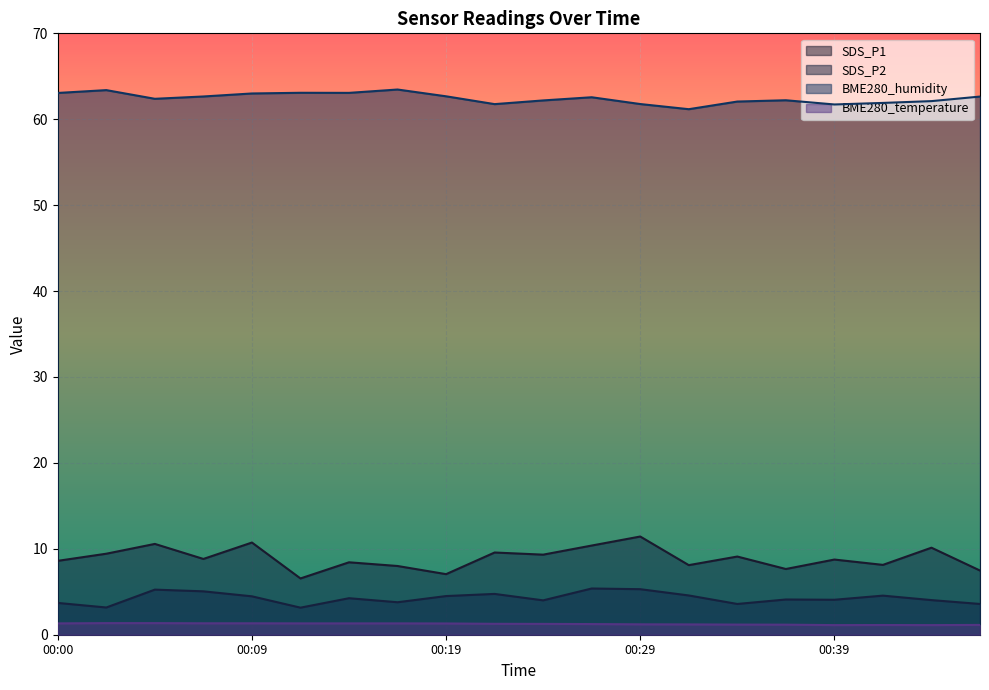

In BME280_temperature, how many points are lower than both neighbors (excluding endpoints)?

2